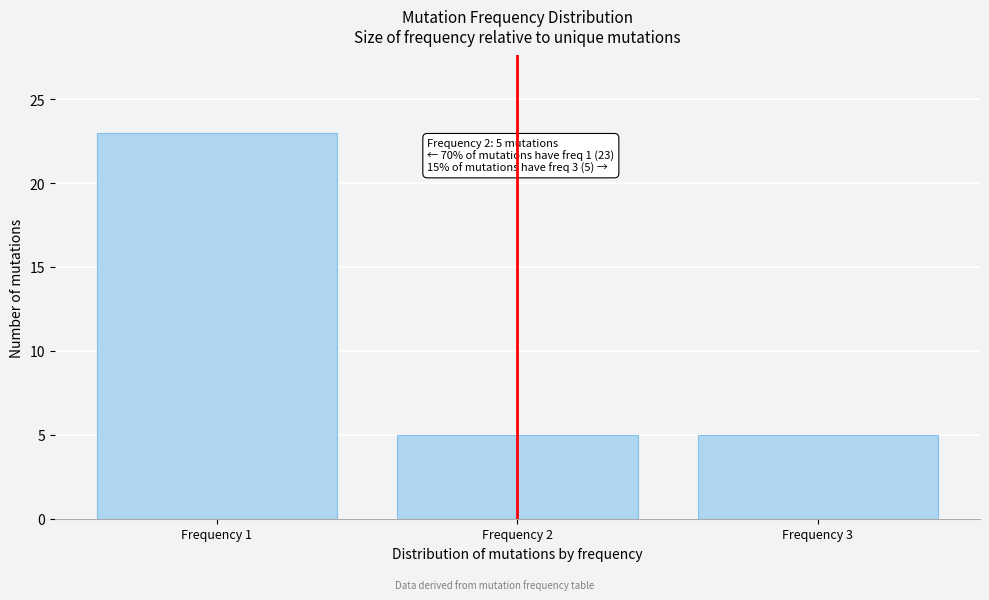

Reading left to right, what are all the values shown in this chart?

23	5	5